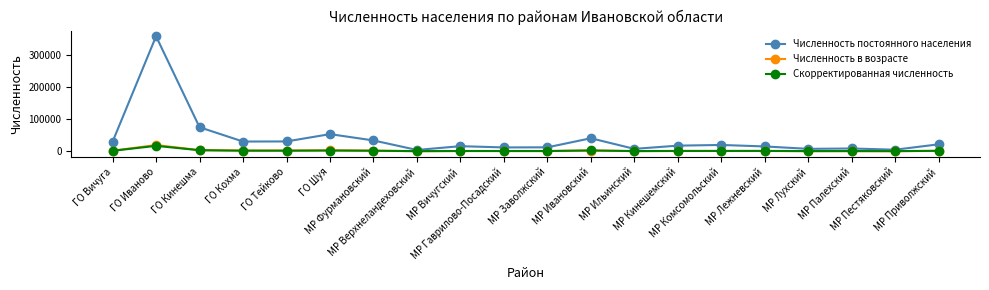

True or false: Численность в возрасте has more than 2 interior local peaks.

True